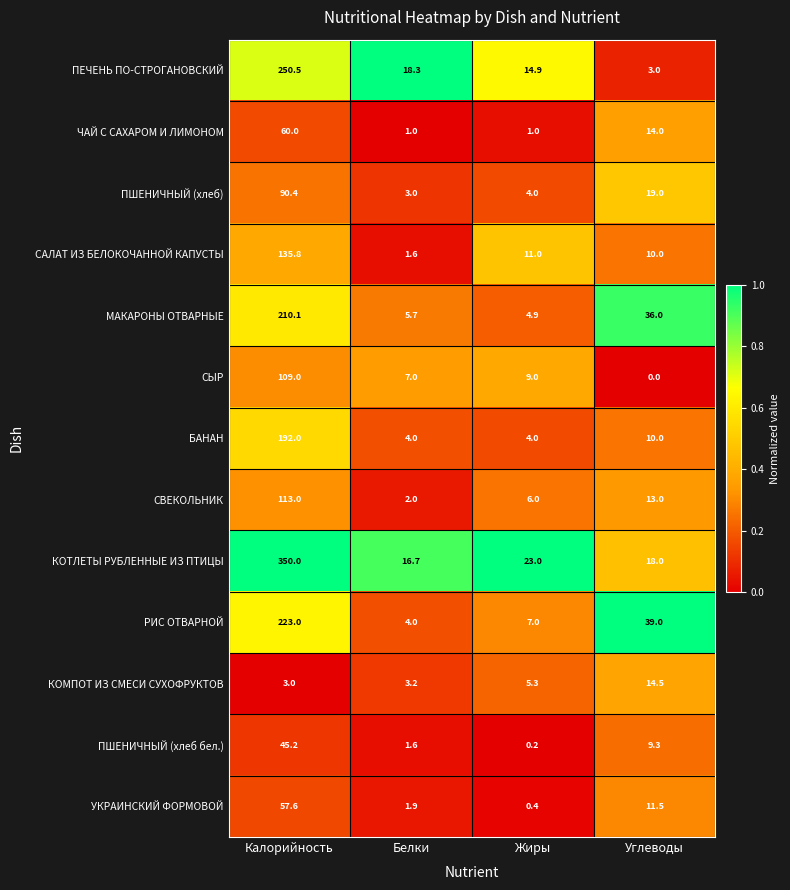

Between Жиры and Углеводы, which series saw the biggest shift?

РИС ОТВАРНОЙ